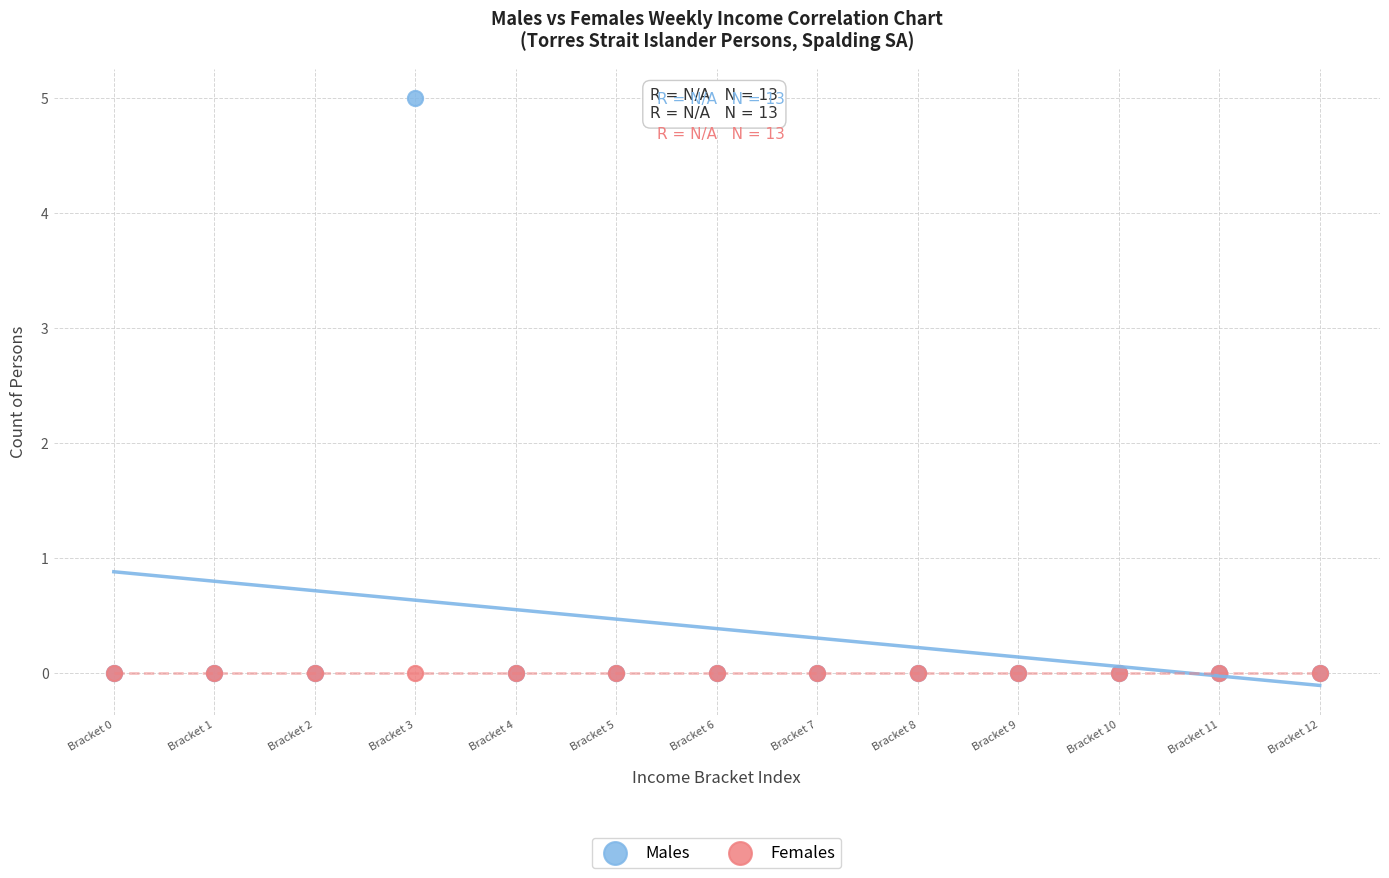

What are all the series names shown in the legend?

Males, Females